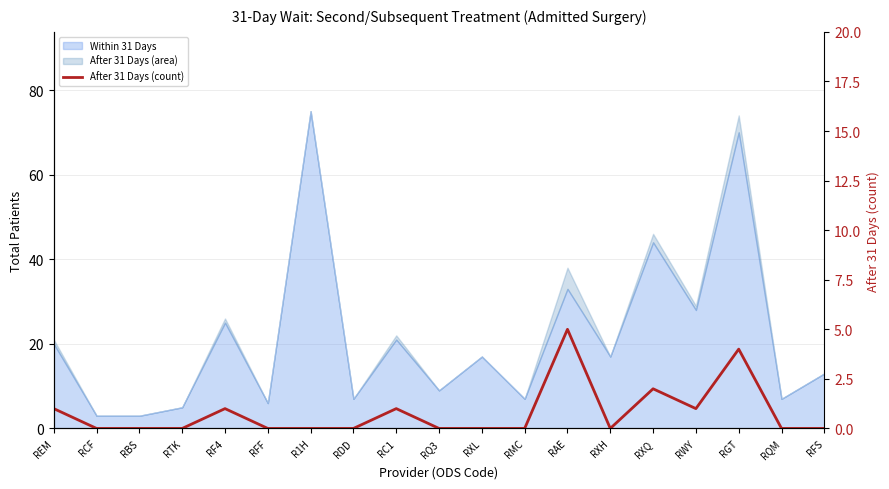

How many lines are shown in the chart?

1